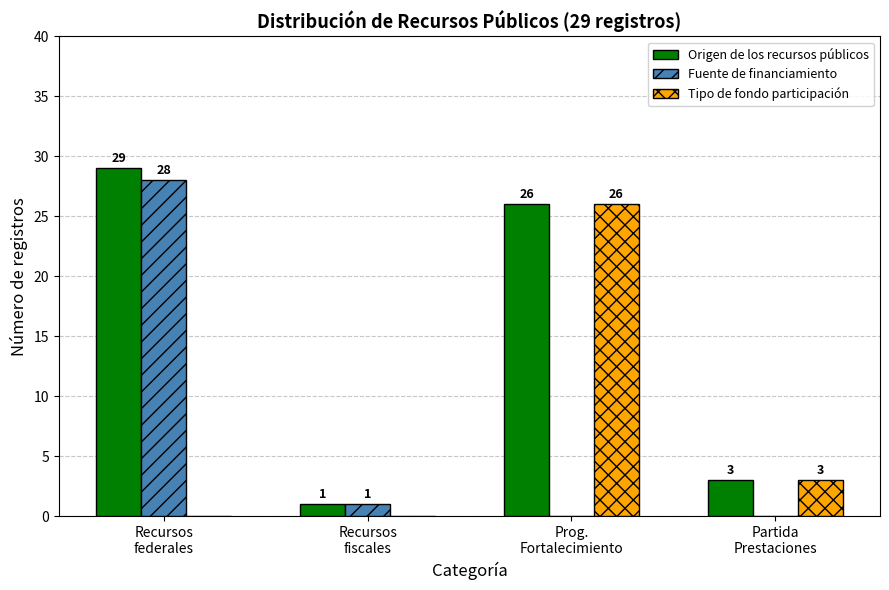

Is it true that Fuente de financiamiento equals 13 at Partida
Prestaciones?

False